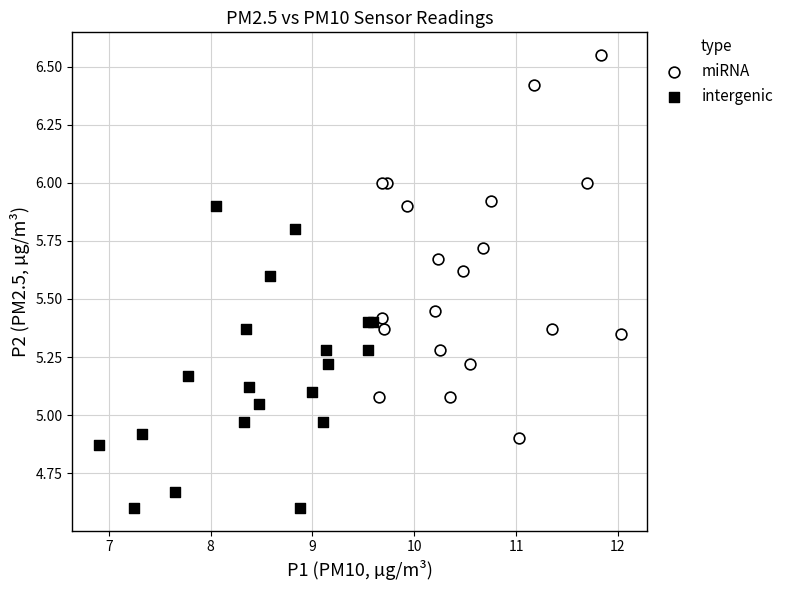

Which series has the largest Y range (max minus min)?

miRNA